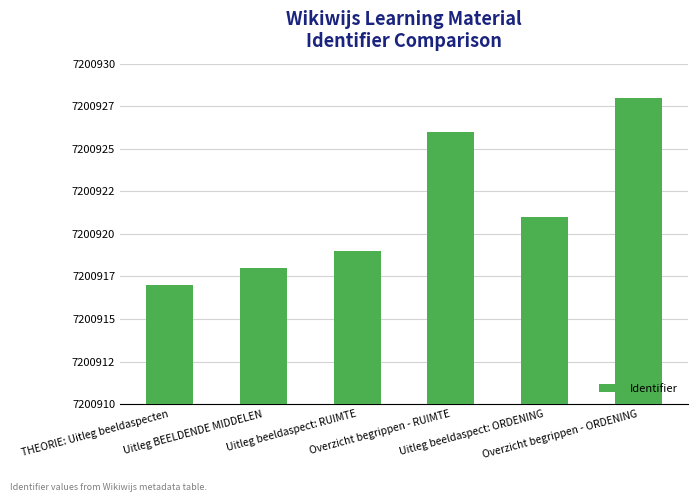

Is it true that the value at Overzicht begrippen - RUIMTE is 11998011?

False